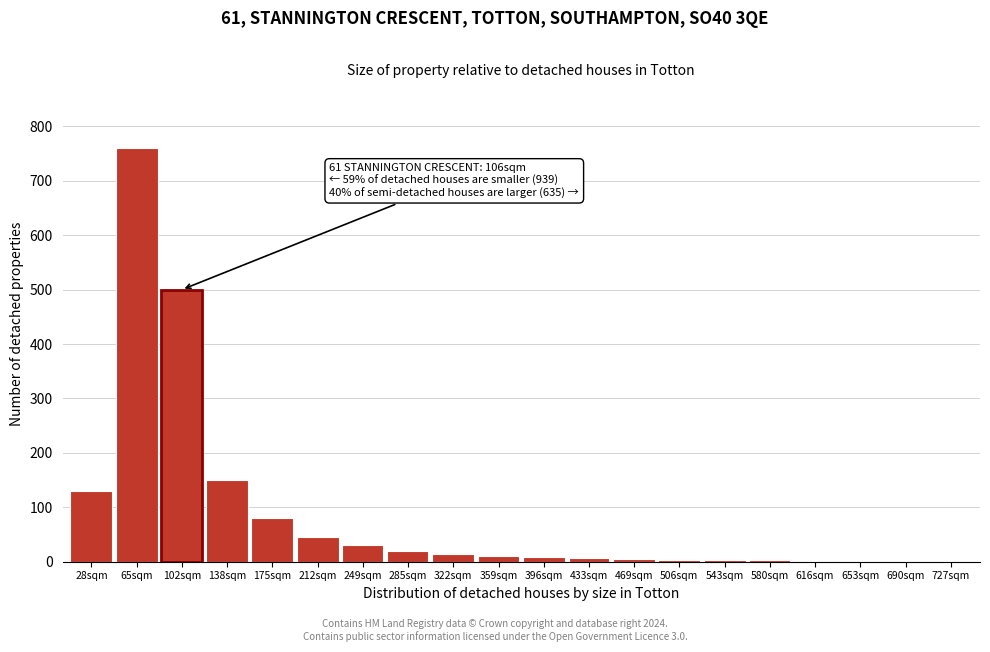

Where is the data nearest to the value 380?

102sqm